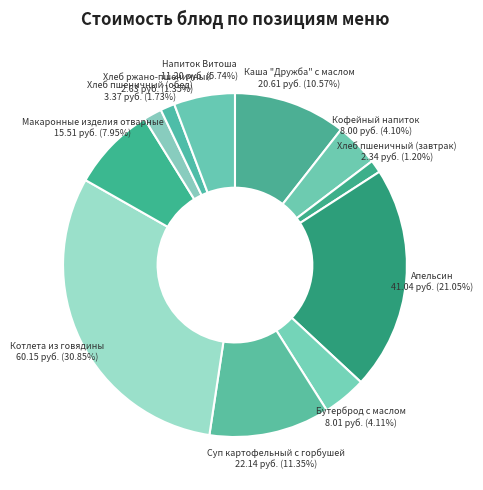

Does Апельсин represent more than half of the total?

No